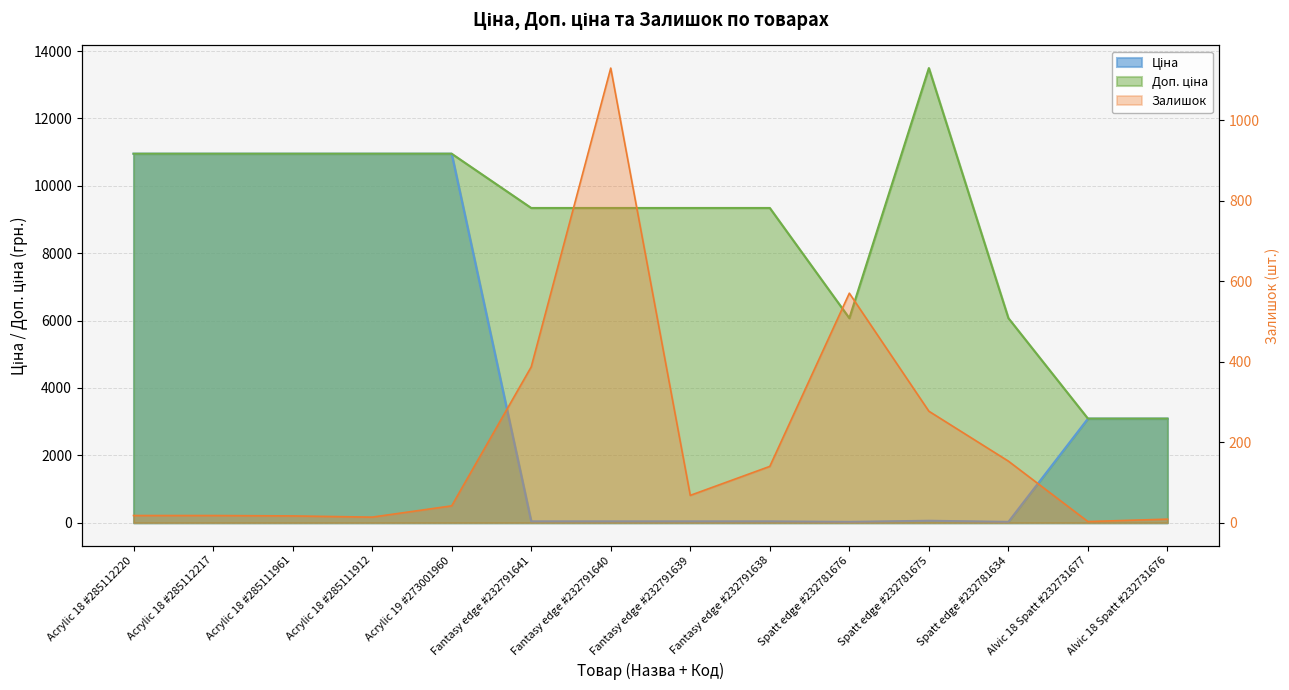

Which series has the largest total across all categories?

Доп. ціна